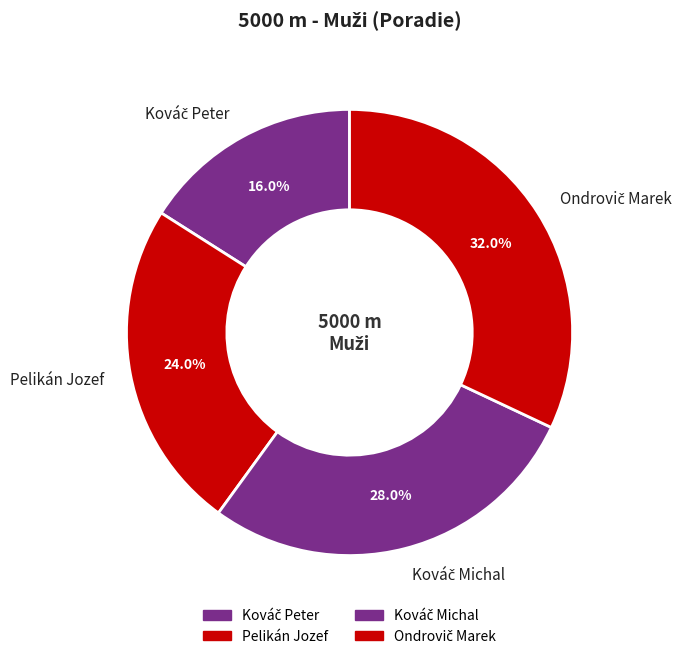

Count the number of slices in the pie.

4